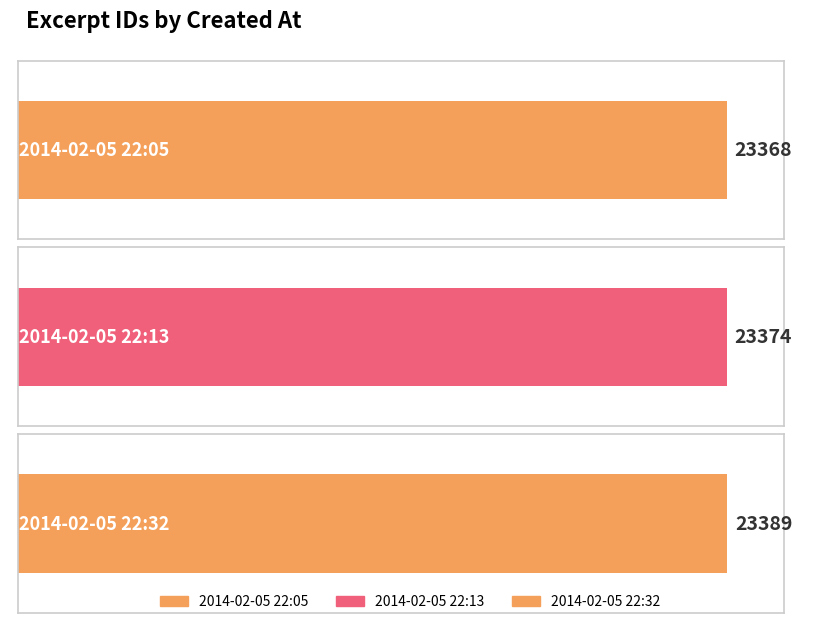

What is the minimum value shown in the chart?

23368